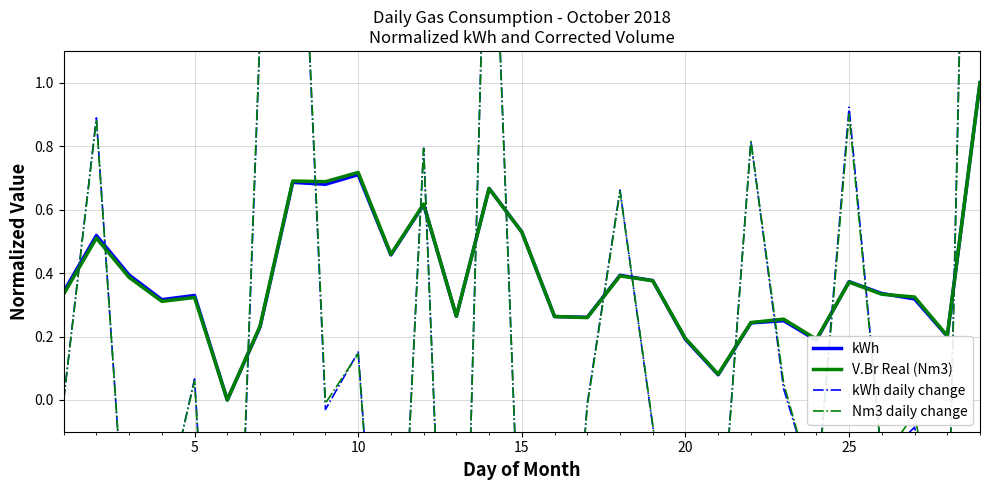

How many lines are shown in the chart?

4